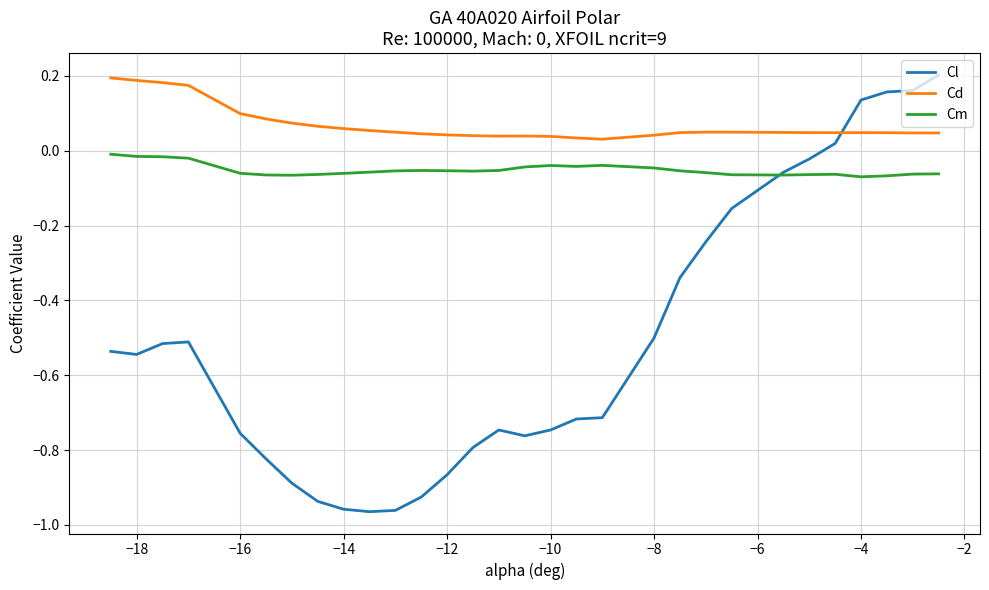

Which series has the largest range (max minus min)?

Cl